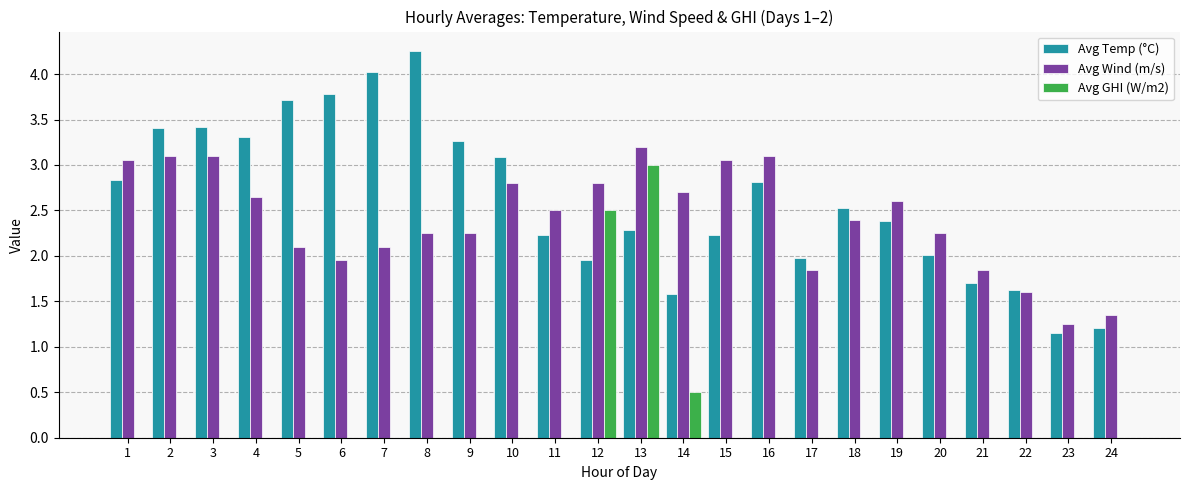

Which label corresponds to the largest value in the chart?

8